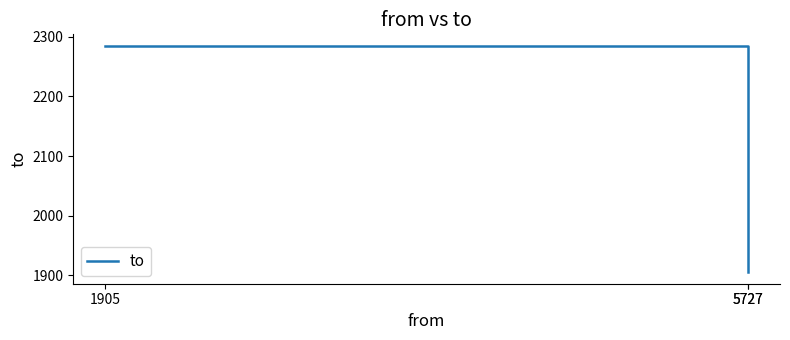

Reading left to right, list all the values displayed in this chart.

2285	2285	1905